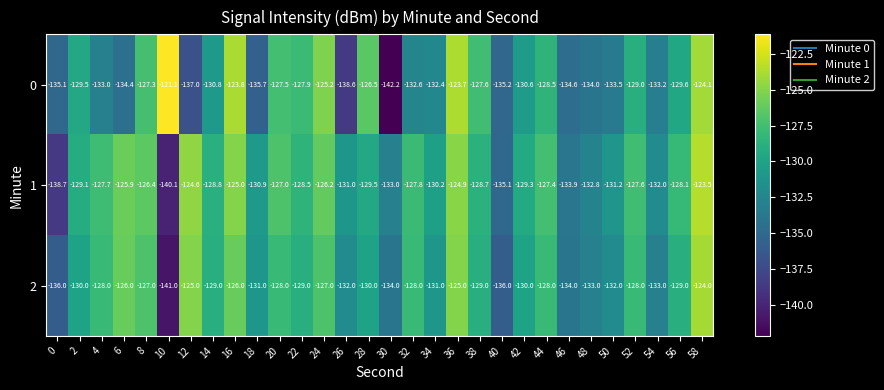

What is the greatest value displayed?

-121.1